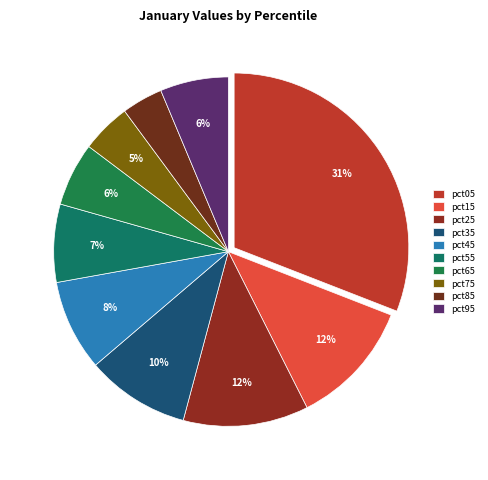

How many segments does this pie chart have?

10